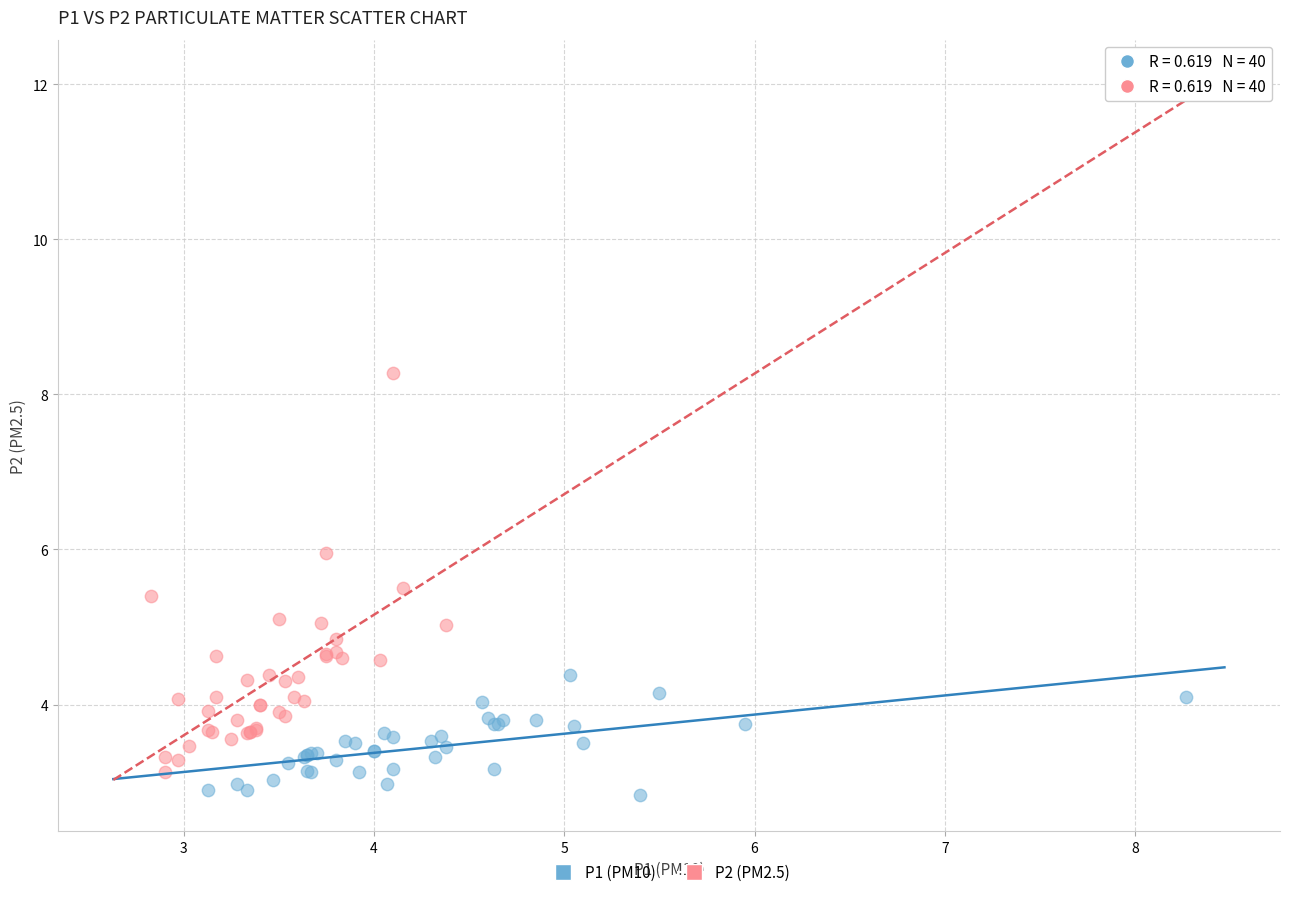

What are all the series names shown in the legend?

P1 (PM10), P2 (PM2.5)